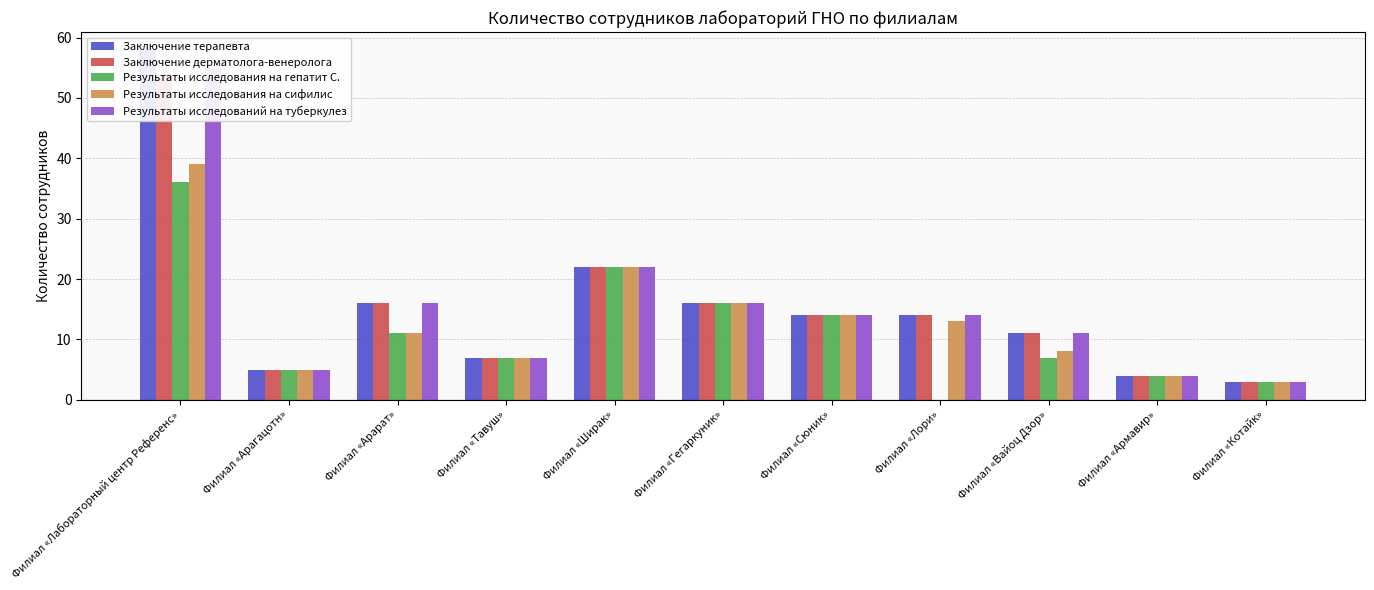

At how many categories does at least one series exceed 8?

7